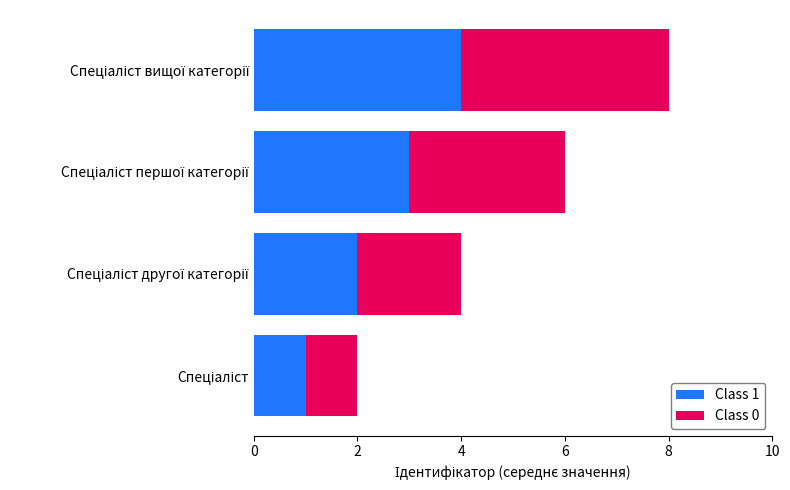

What is the value of the Class 0 bar at the 4th from the left?

4